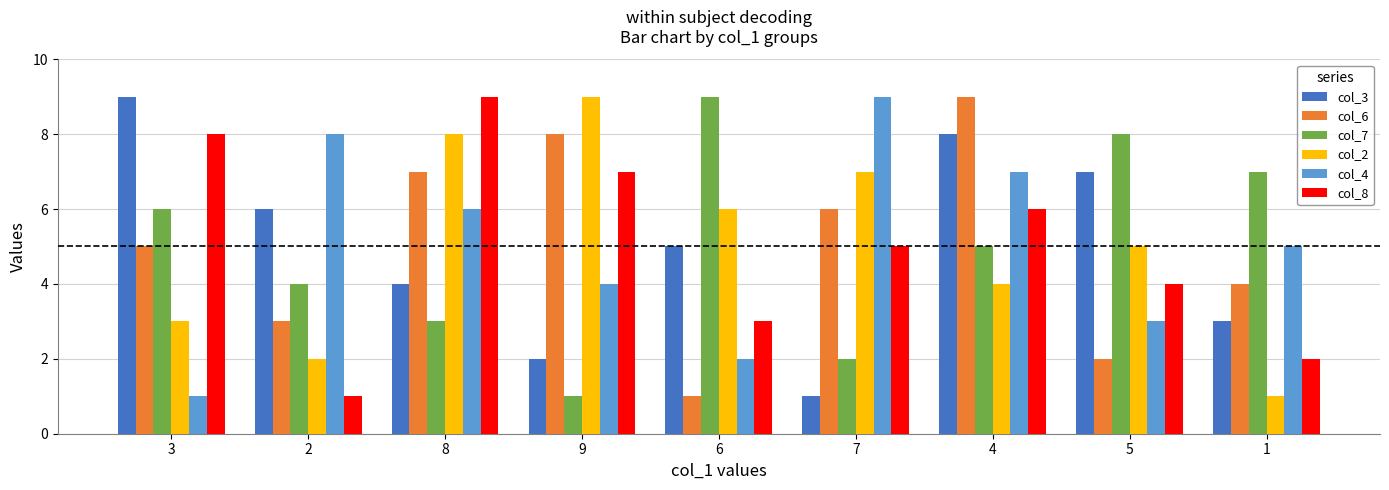

At which label is col_7 closest to 5?

4